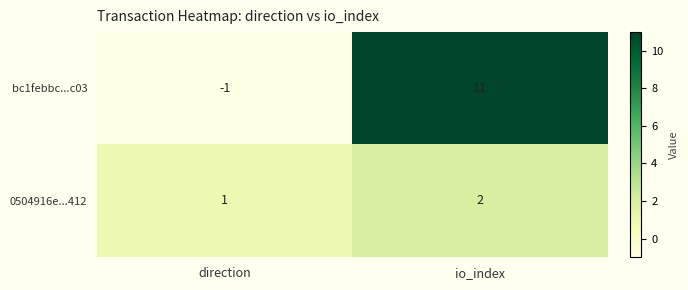

At which label is bc1febbc...c03 closest to 5?

direction